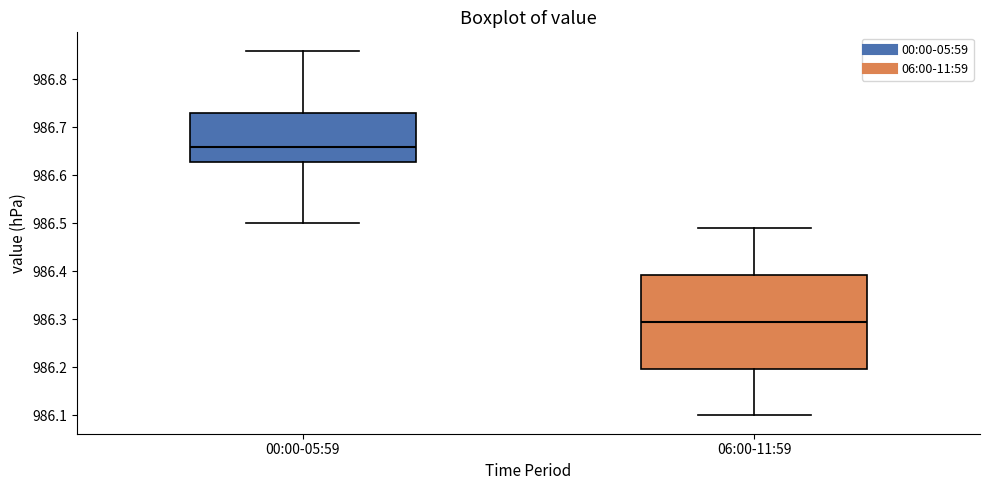

Where does the upper whisker of the box for 00:00-05:59 end on the y-axis? The values are not printed on the chart, so give them approximately, as read against the axis.

986.86